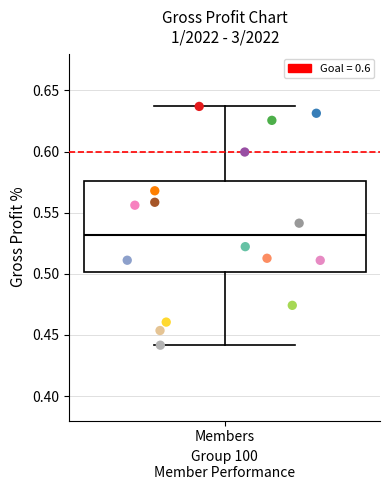

Transcribe this box plot: give where the median line is, the range the box spans, and where the two whiskers end, as read against the y-axis. The values are not printed on the chart, so give them approximately, as read against the axis.

median 0.530, box 0.500 to 0.575, whiskers 0.440 to 0.635